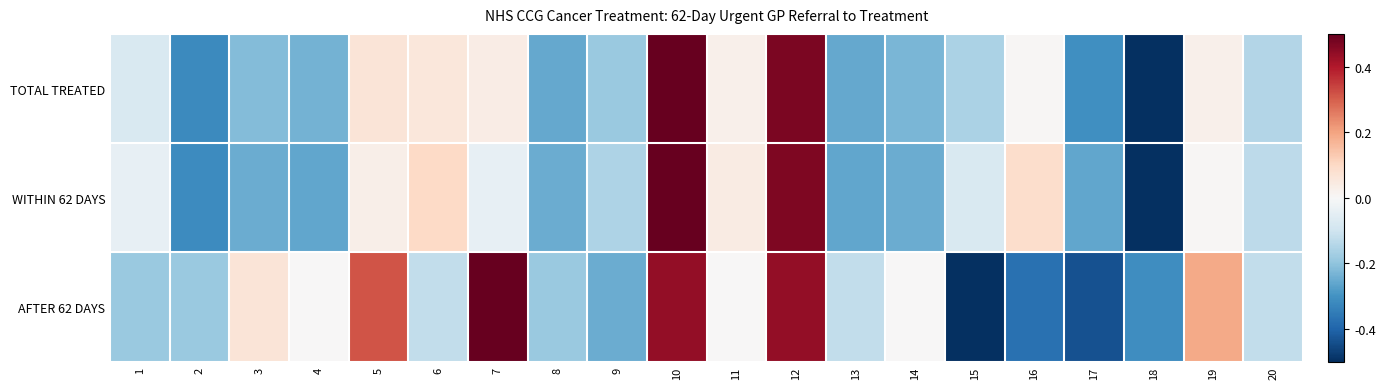

At which category does the chart reach its peak across all series?

10